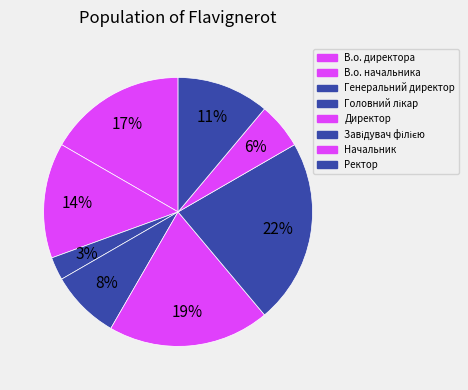

Count the number of slices in the pie.

8